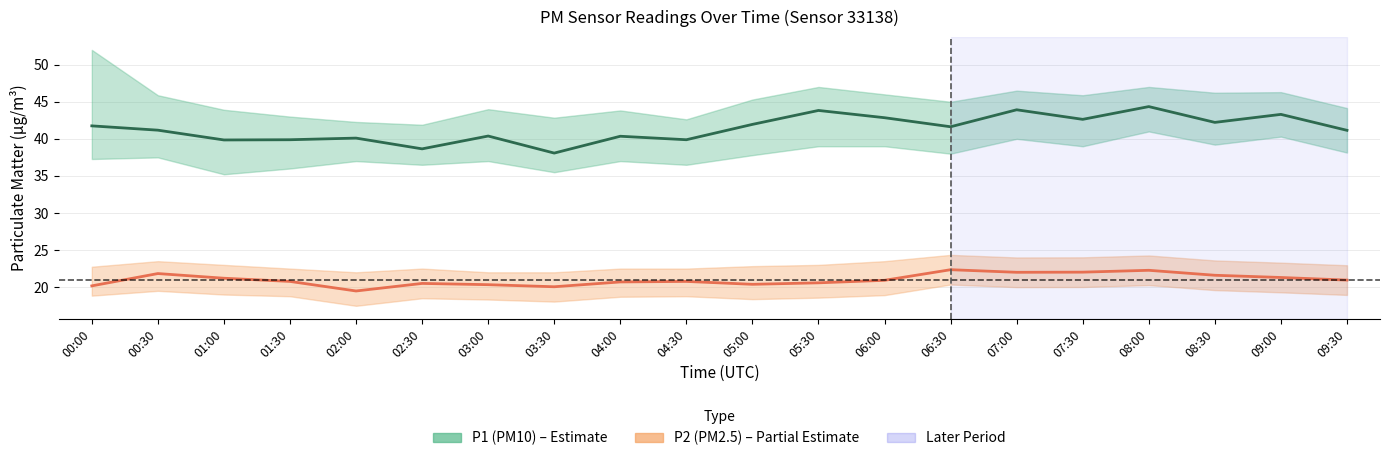

At which category does the chart reach its minimum across all series?

02:00